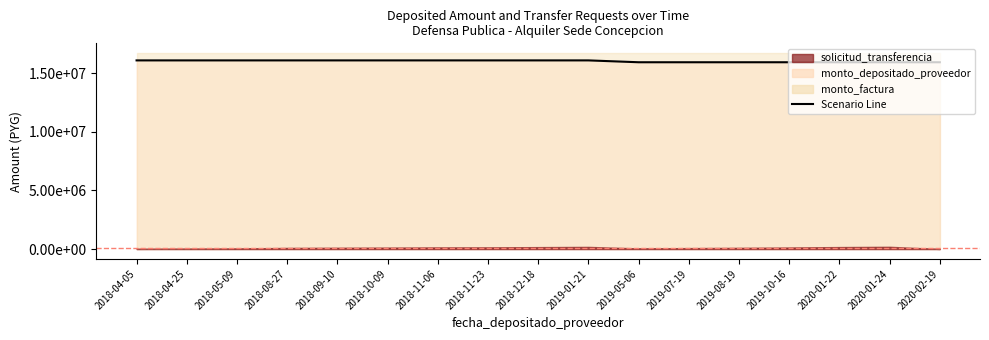

Is it true that monto_depositado_proveedor equals 15922576 at 2020-01-24?

True